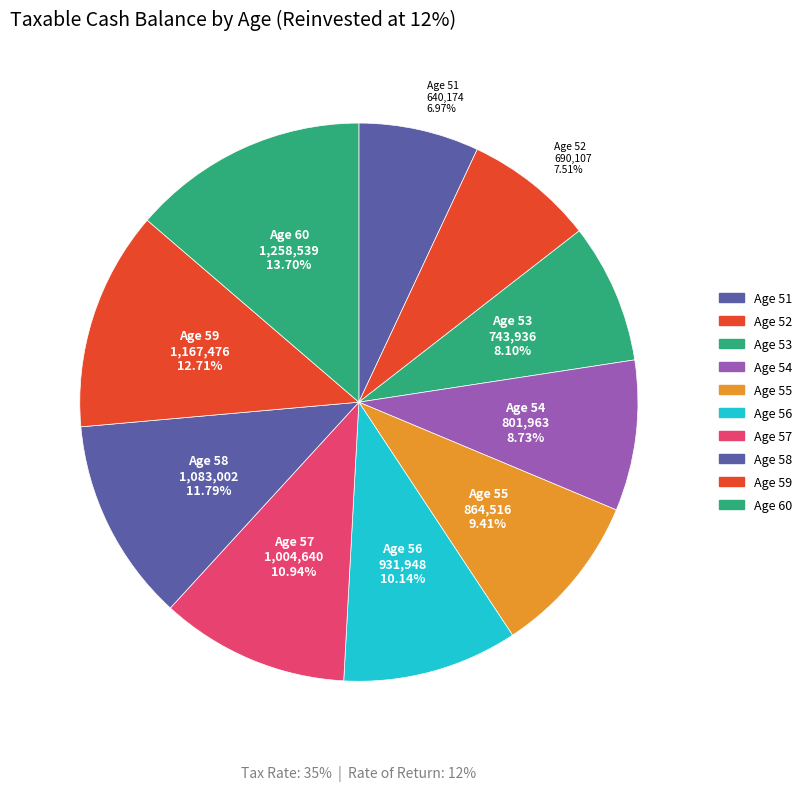

Does Age 57 represent more than half of the total?

No